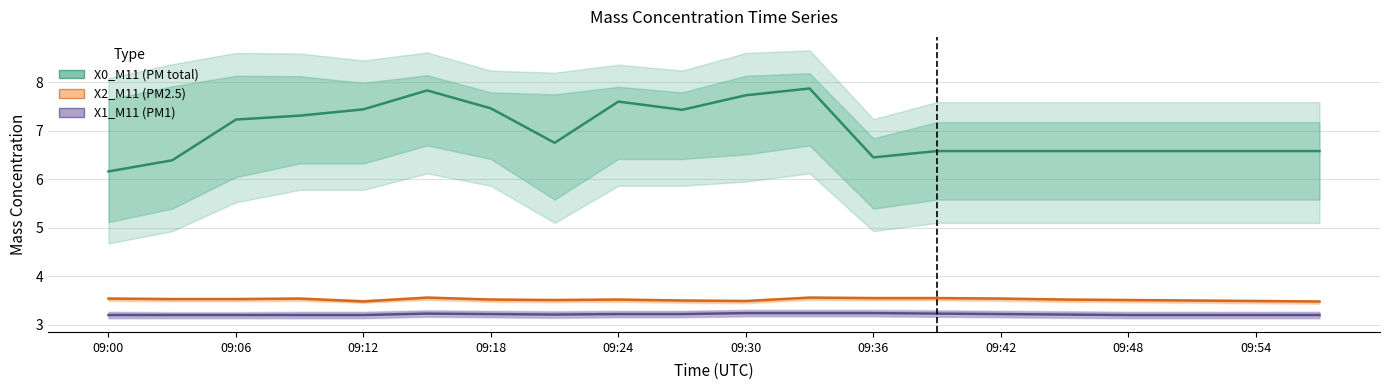

Is it true that X0_M11 equals 6.2 at 09:00?

True